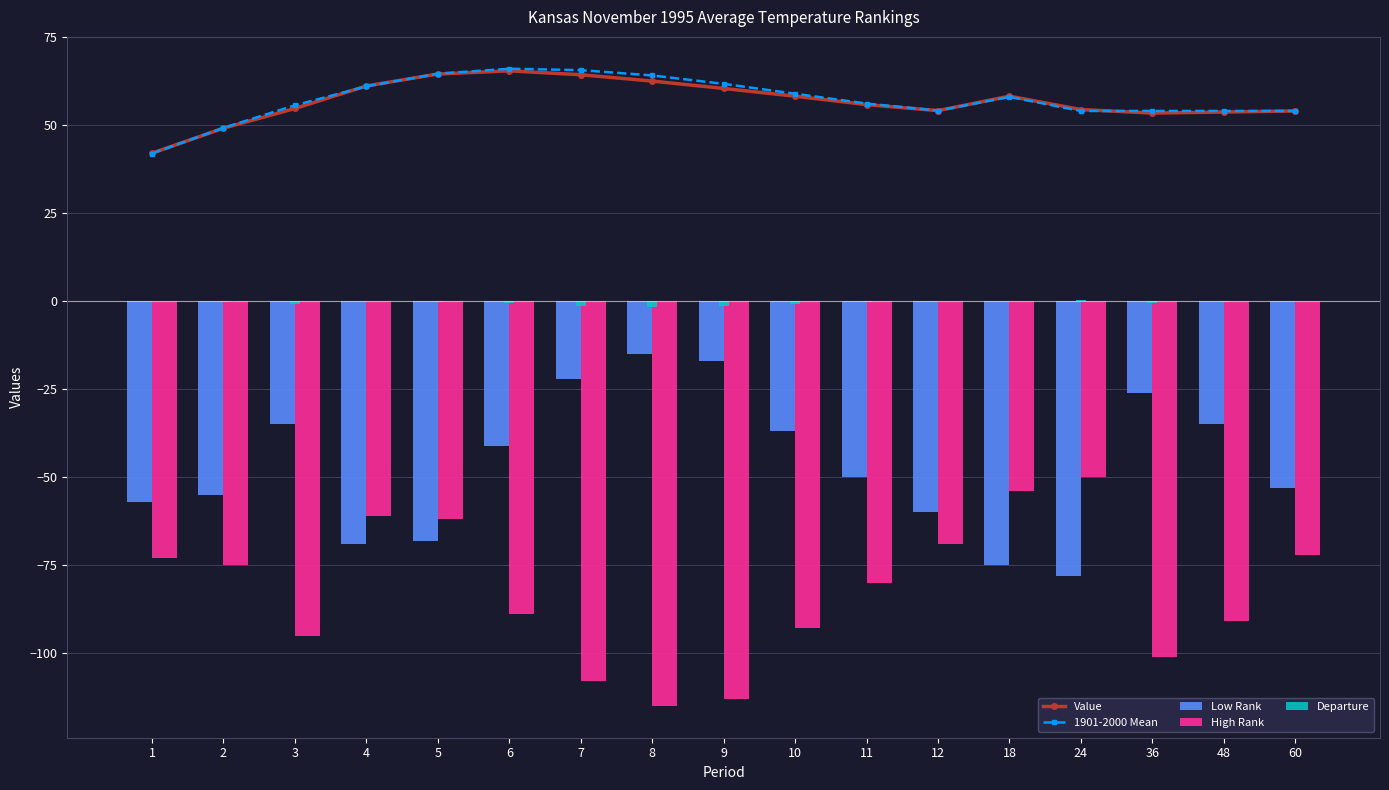

List the series in order of their peak value, lowest first.

High Rank, Low Rank, Departure, Value, 1901-2000 Mean